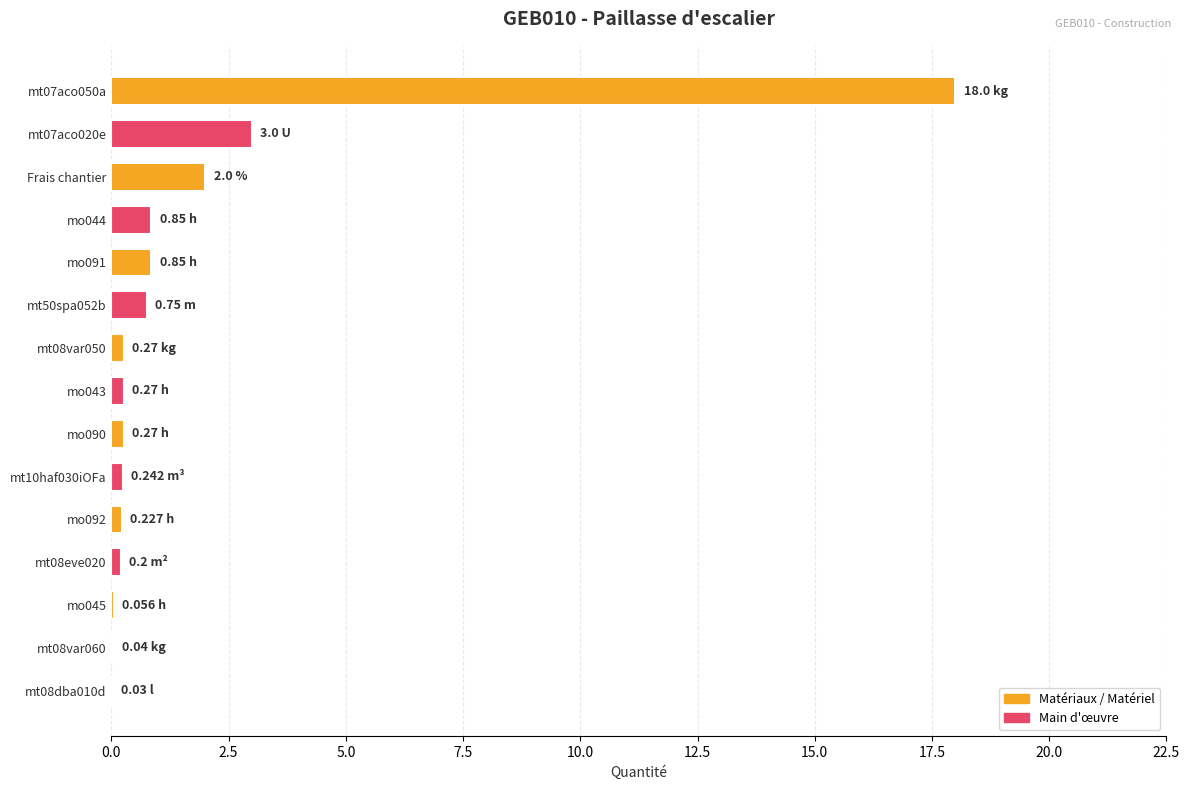

Between mo091 and Frais chantier, which is larger?

Frais chantier